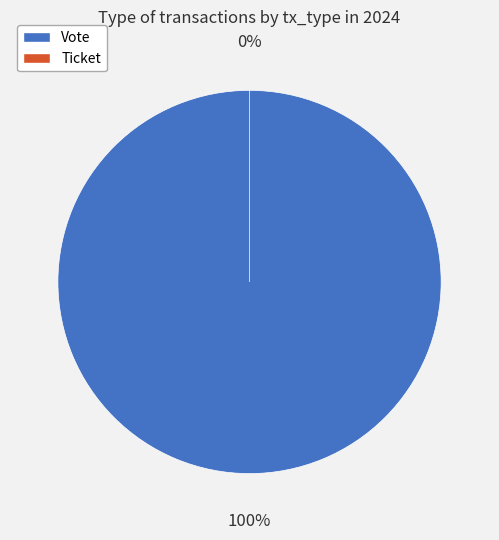

What portion of the pie excludes Ticket?

100.0%